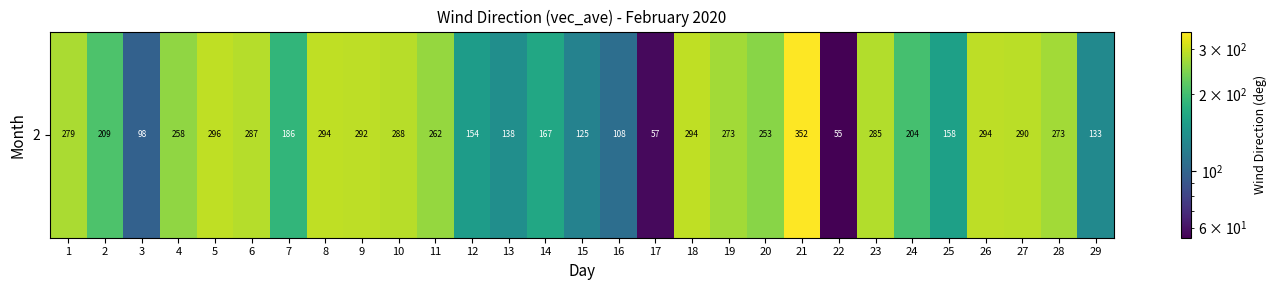

Which category has the lowest value across all series?

22